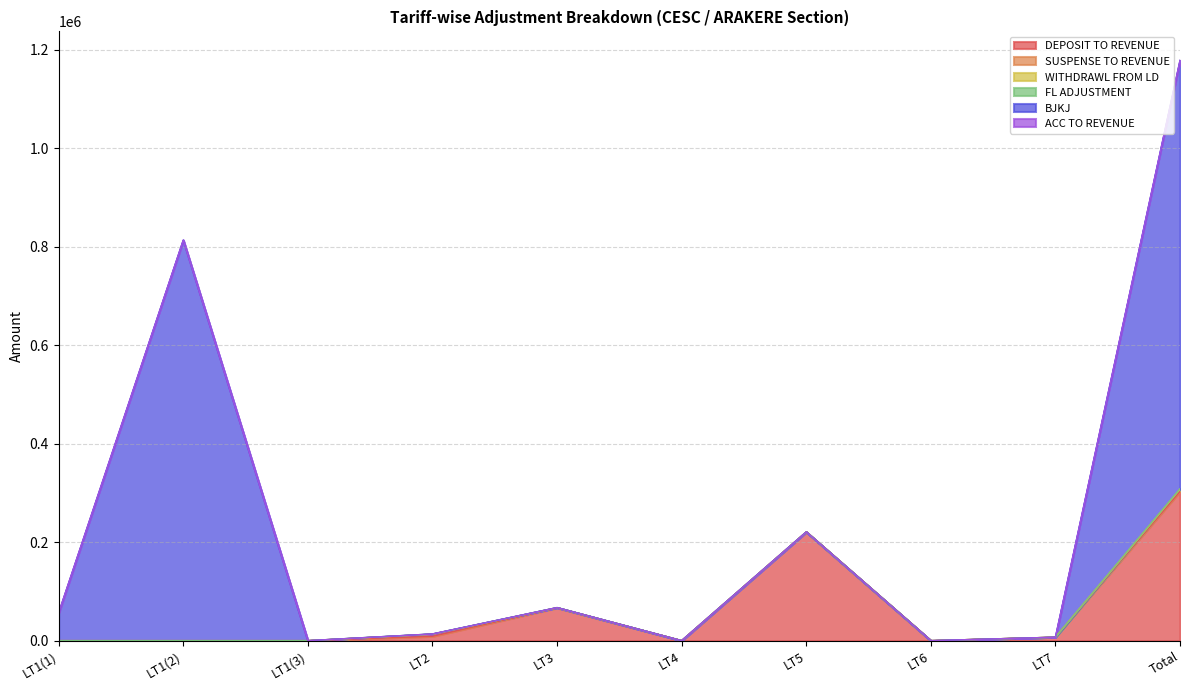

Which series has the largest total across all categories?

BJKJ